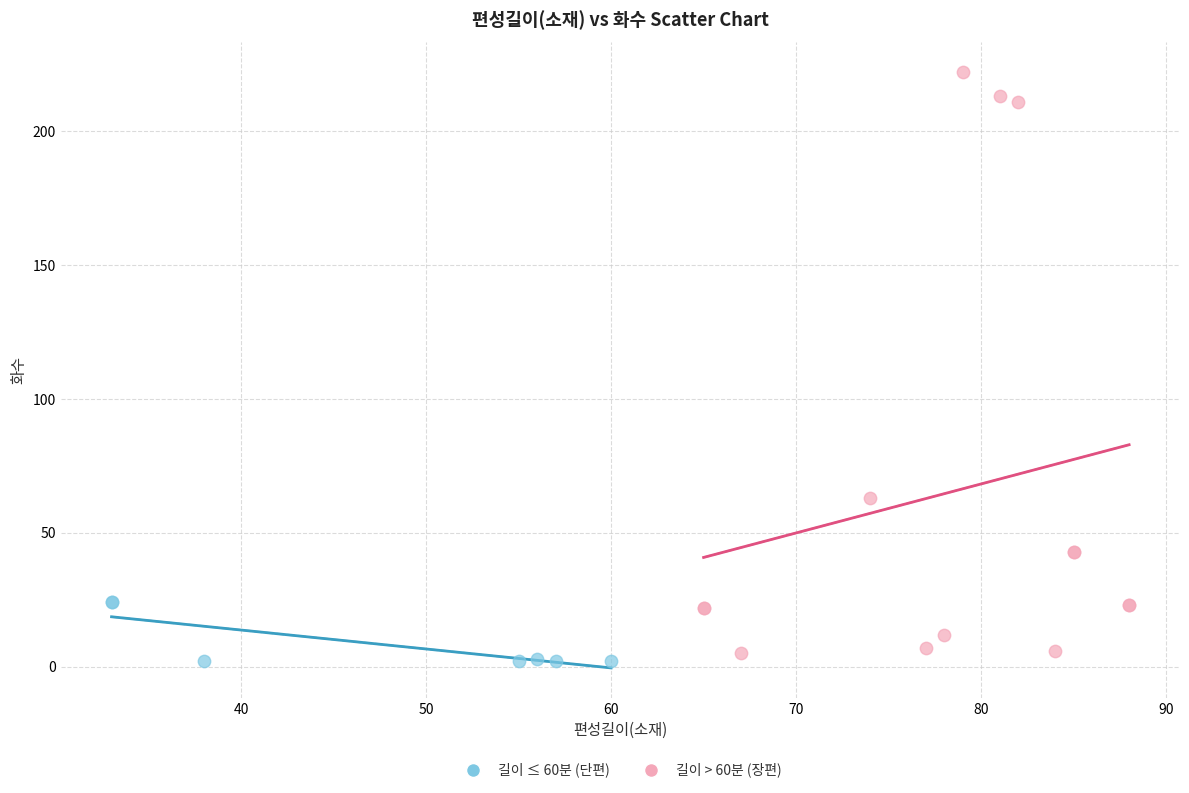

Which series contains the highest Y value?

길이 > 60분 (장편)